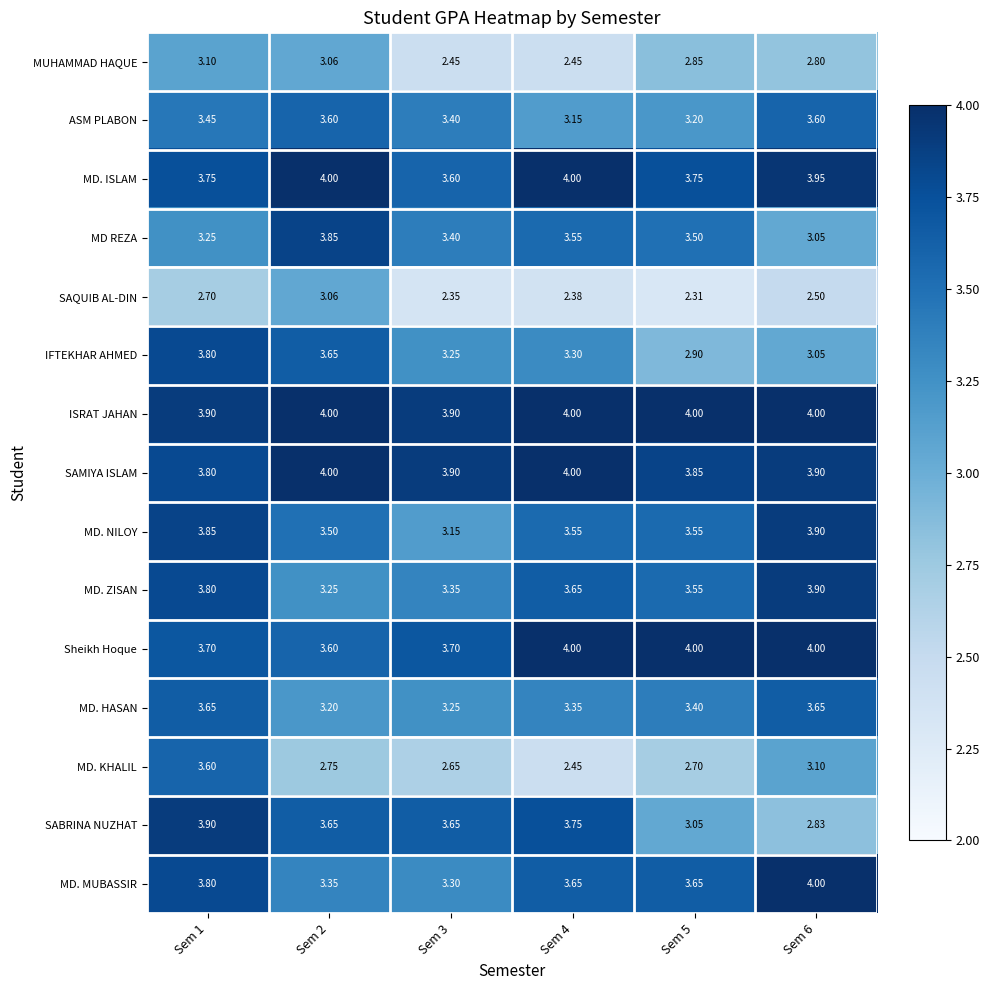

Between Sem 4 and Sem 6, which series saw the biggest shift?

SABRINA NUZHAT